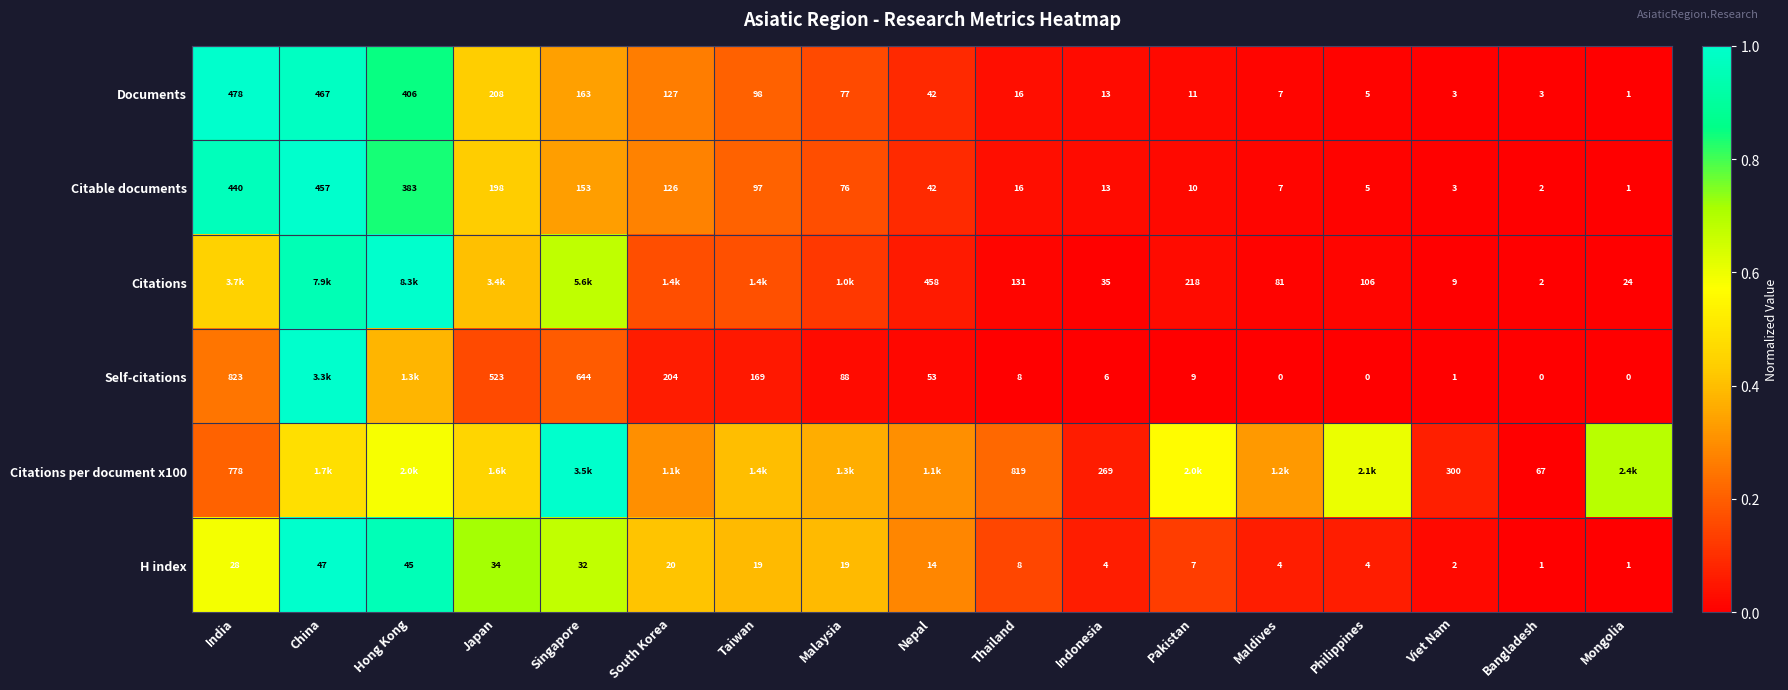

At which label does Documents first exceed 42?

India